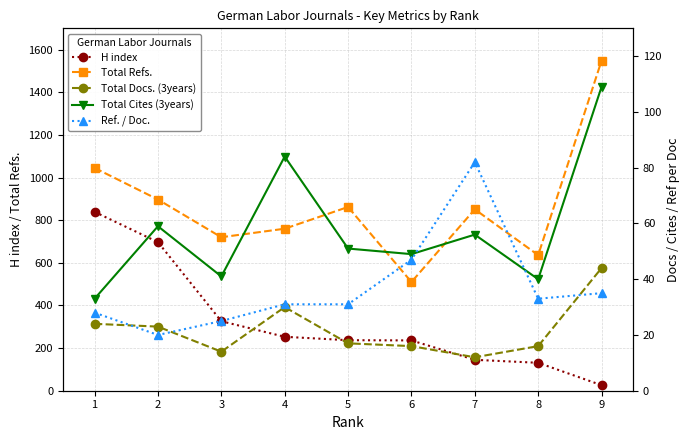

Which series has the largest total across all categories?

Total Refs.